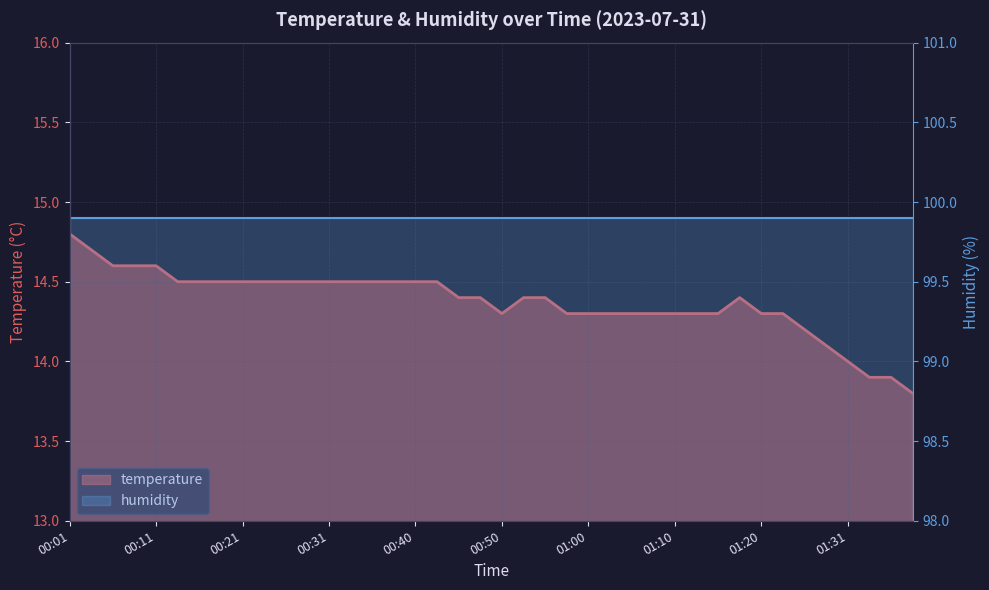

Does the chart display data point markers on the line(s)?

No